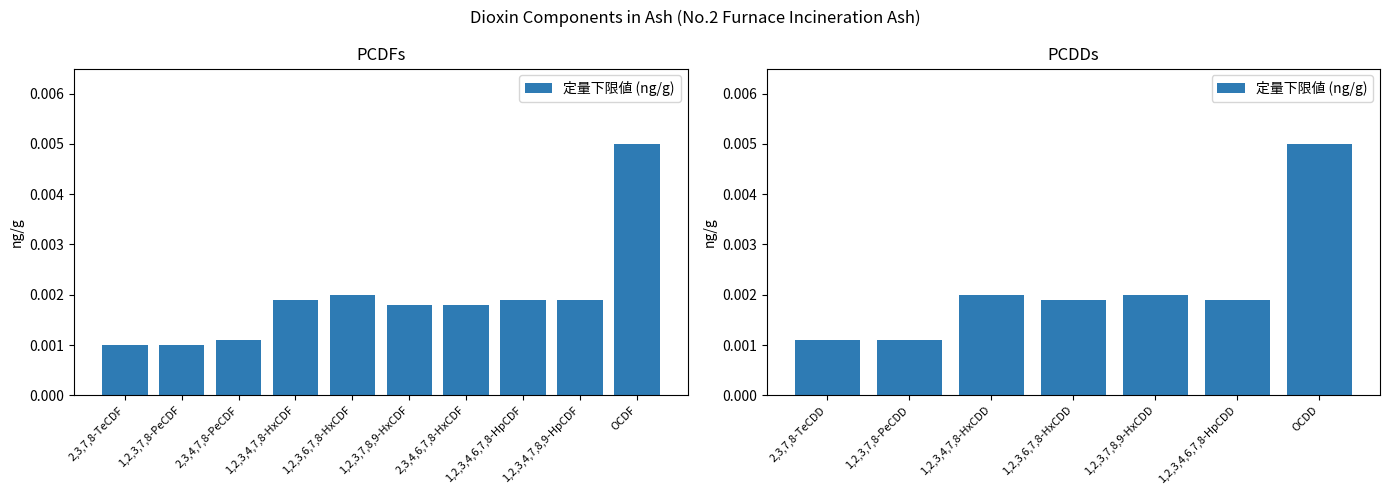

Where is the data nearest to the value 0?

2,3,7,8-TeCDD